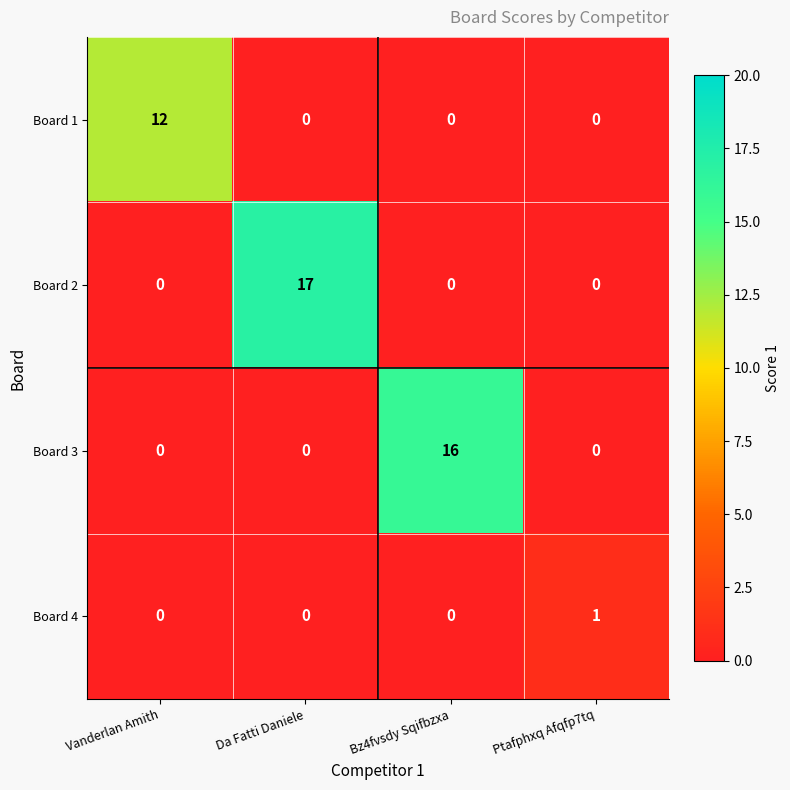

Reading left to right, list all the values displayed in this chart.

Board 1: Vanderlan Amith=12	Da Fatti Daniele=0	Bz4fvsdy Sqifbzxa=0	Ptafphxq Afqfp7tq=0
Board 2: Vanderlan Amith=0	Da Fatti Daniele=17	Bz4fvsdy Sqifbzxa=0	Ptafphxq Afqfp7tq=0
Board 3: Vanderlan Amith=0	Da Fatti Daniele=0	Bz4fvsdy Sqifbzxa=16	Ptafphxq Afqfp7tq=0
Board 4: Vanderlan Amith=0	Da Fatti Daniele=0	Bz4fvsdy Sqifbzxa=0	Ptafphxq Afqfp7tq=1